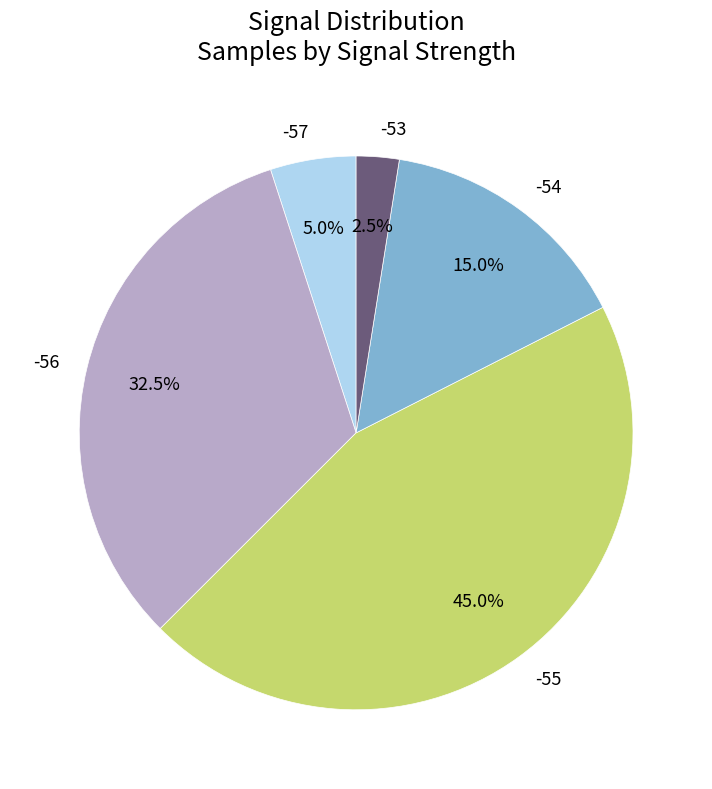

What percentage is the -55 slice, to the nearest percent?

45%